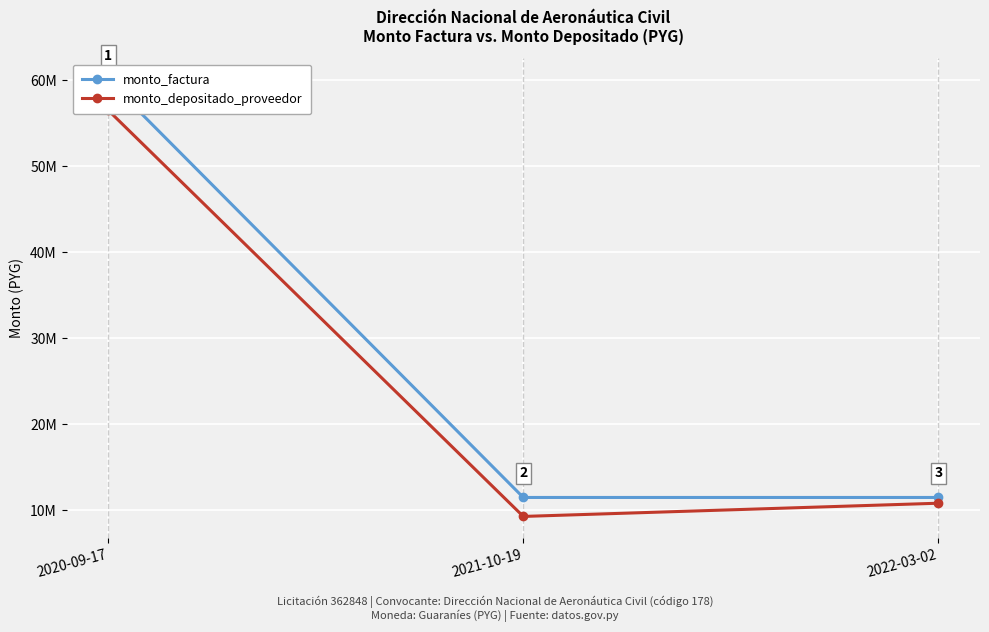

Which series has the largest total across all categories?

monto_factura